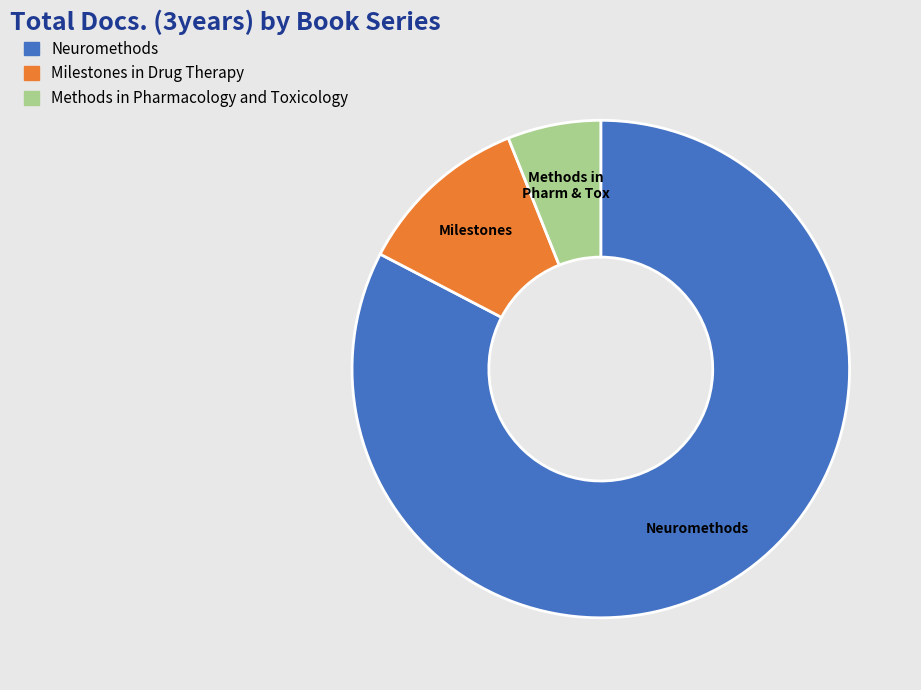

How many slices are in this pie chart?

3